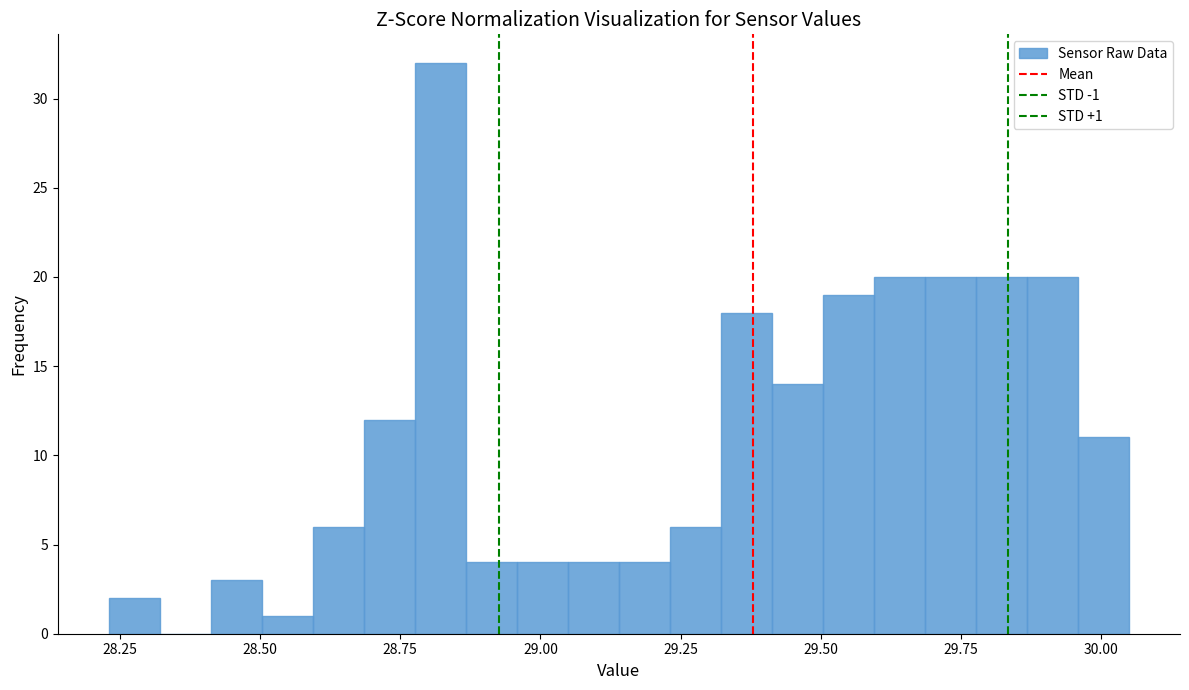

Around what value on the x-axis is the tallest bar? Give the approximate position of its centre, as read against the axis.

28.80